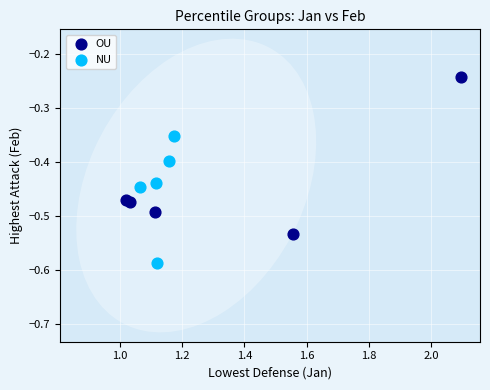

Which series contains the lowest Y value?

NU